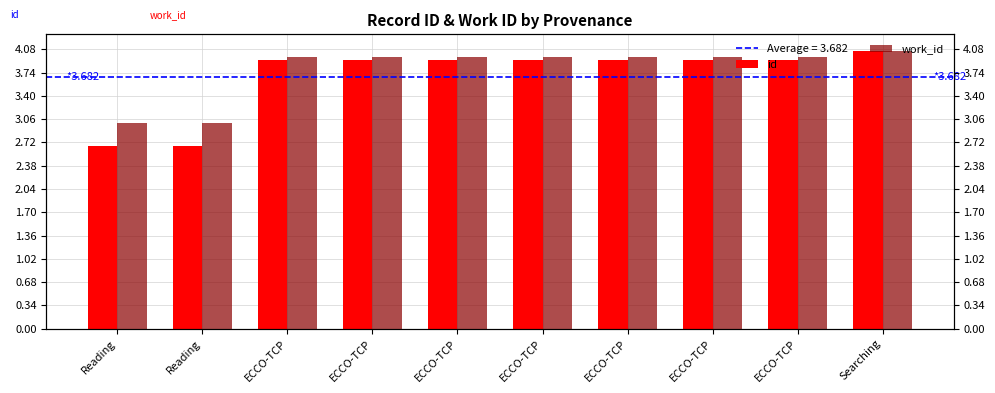

How many data points does each series have?

10